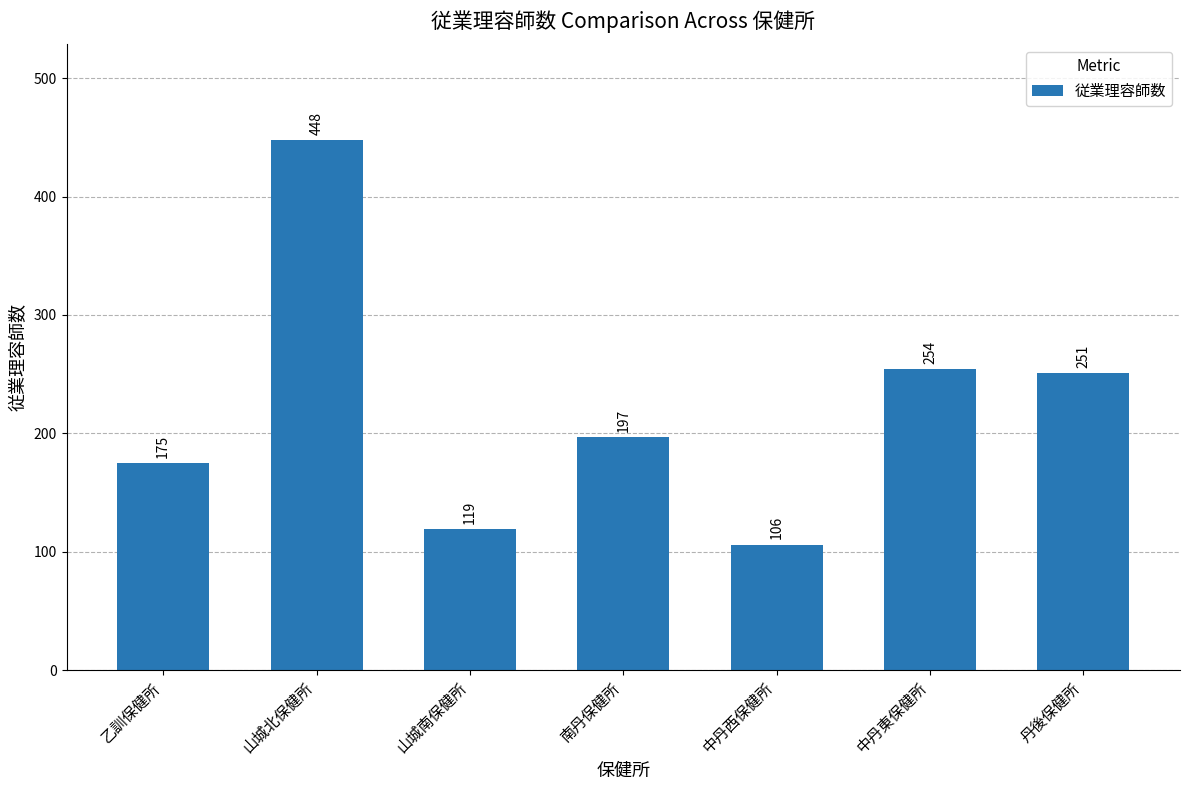

Rank the categories by value from highest to lowest.

山城北保健所, 中丹東保健所, 丹後保健所, 南丹保健所, 乙訓保健所, 山城南保健所, 中丹西保健所